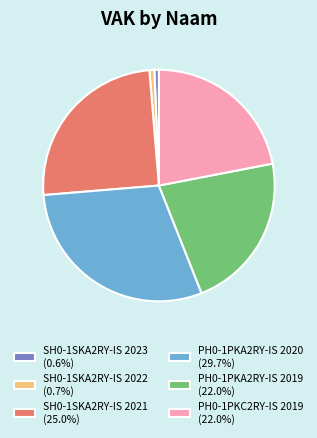

True or false: SH0-1SKA2RY-IS 2021 accounts for 35% of the total.

False